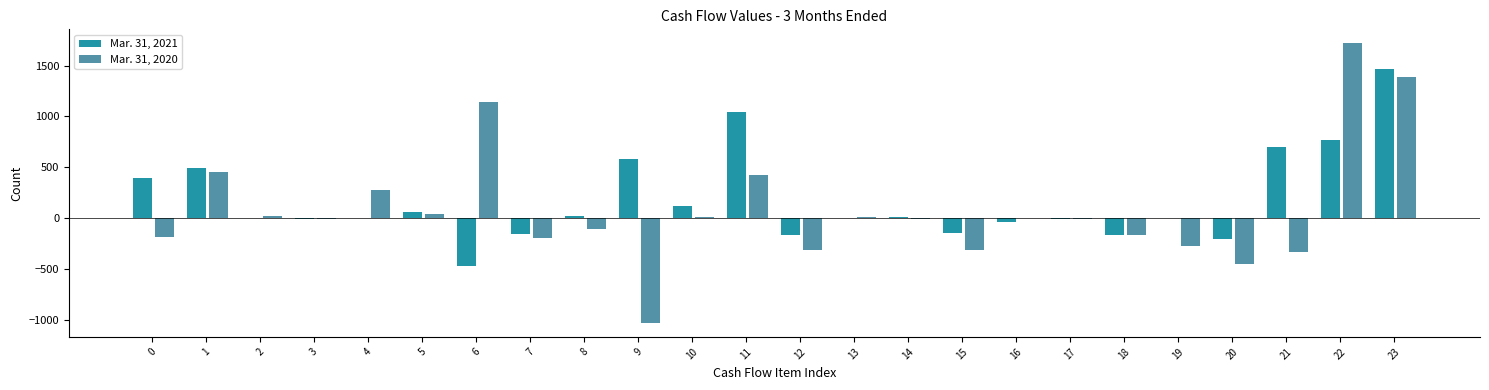

The value of Mar. 31, 2021 at 6 is -123. True or false?

False